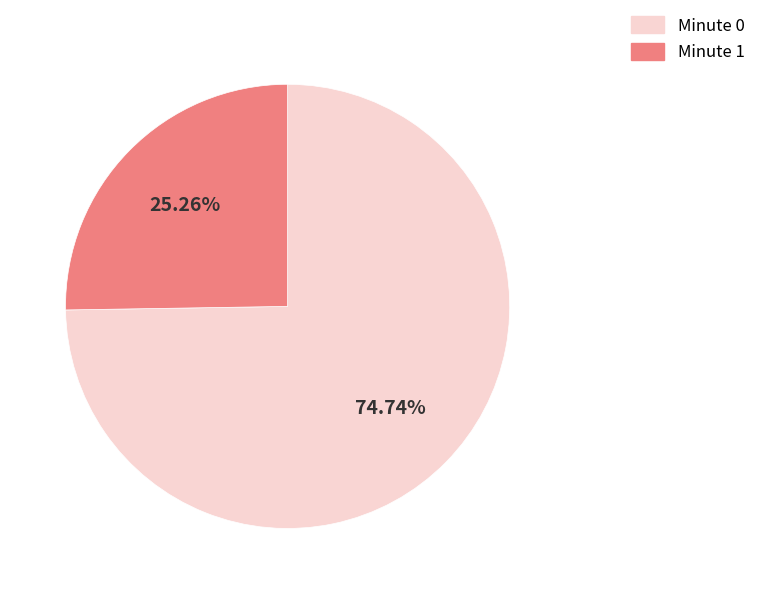

What is the majority slice?

Minute 0